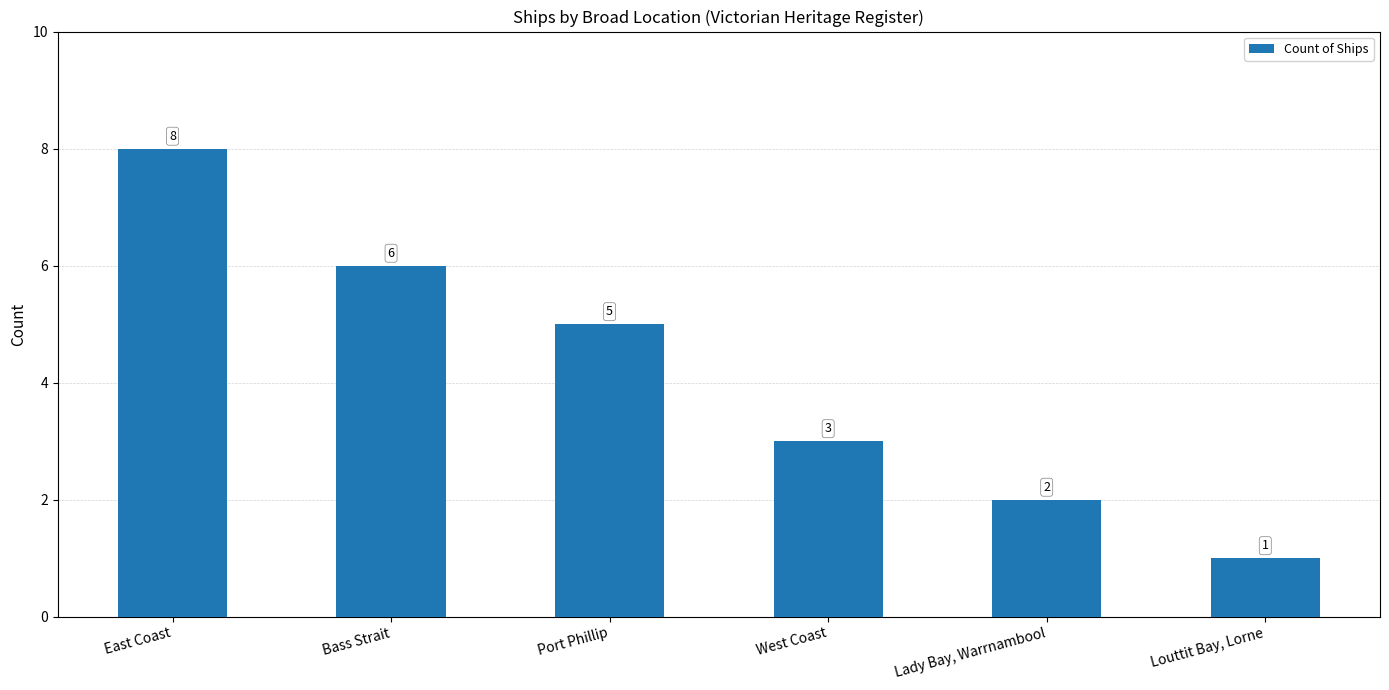

Reading left to right, transcribe all the data shown in this chart.

8	6	5	3	2	1